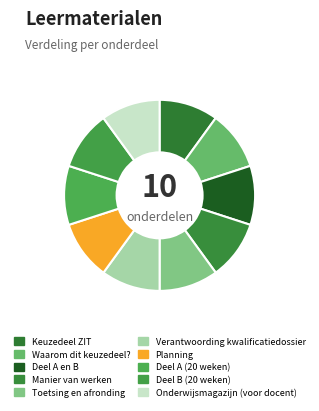

Count the number of slices in the pie.

10